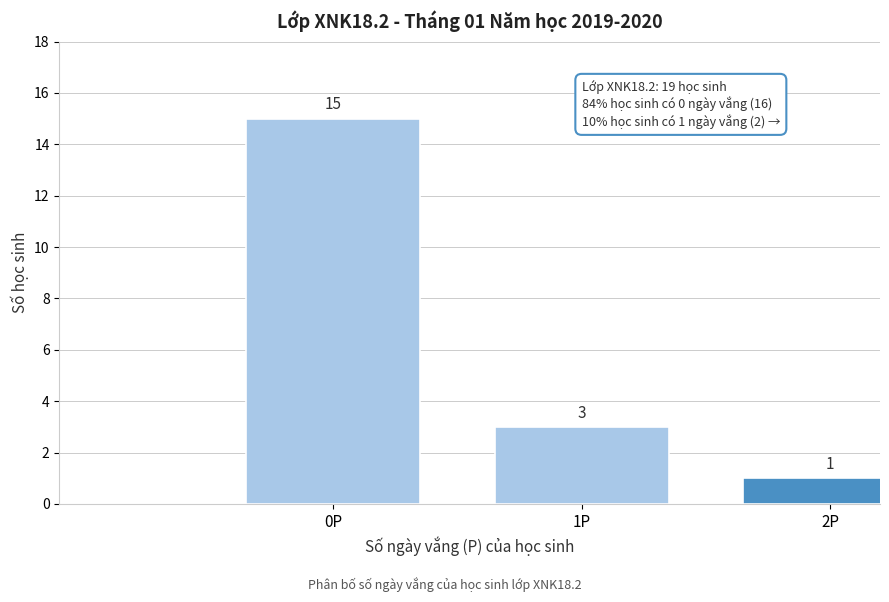

Reading left to right, what are all the values shown in this chart?

15	3	1